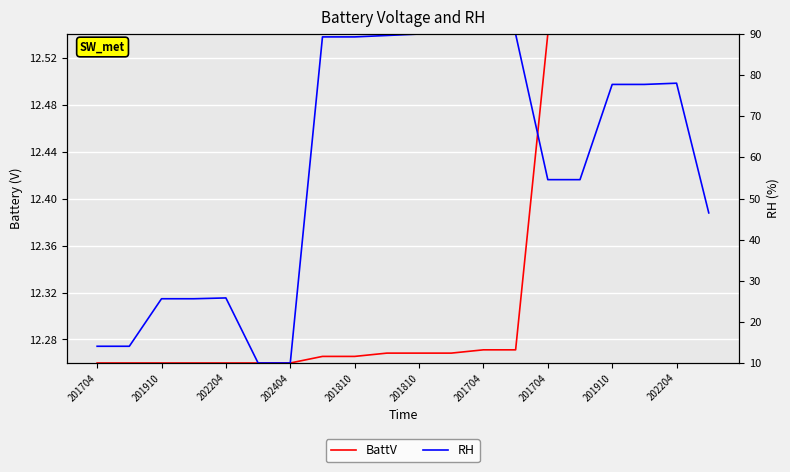

Rank the series by their maximum value, from highest to lowest.

RH, BattV